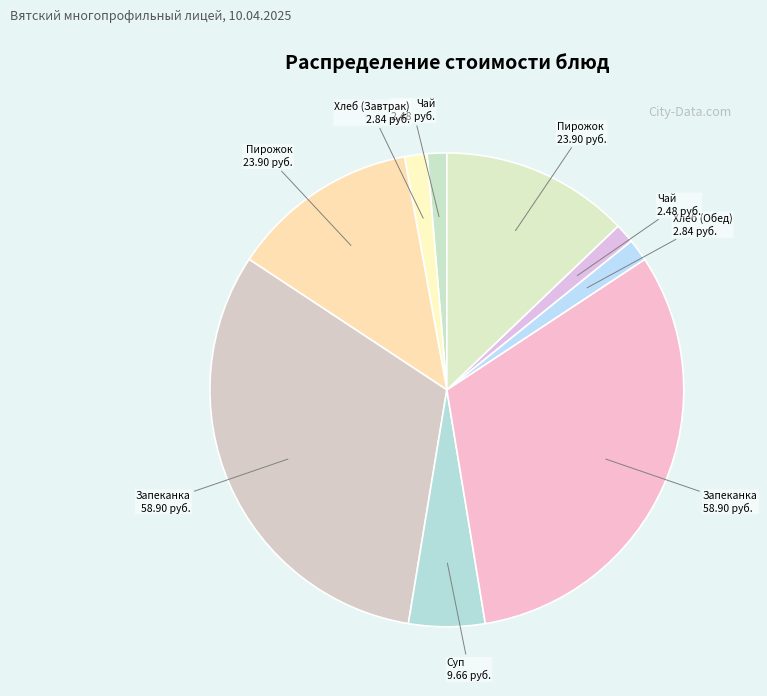

How many slices are in this pie chart?

9